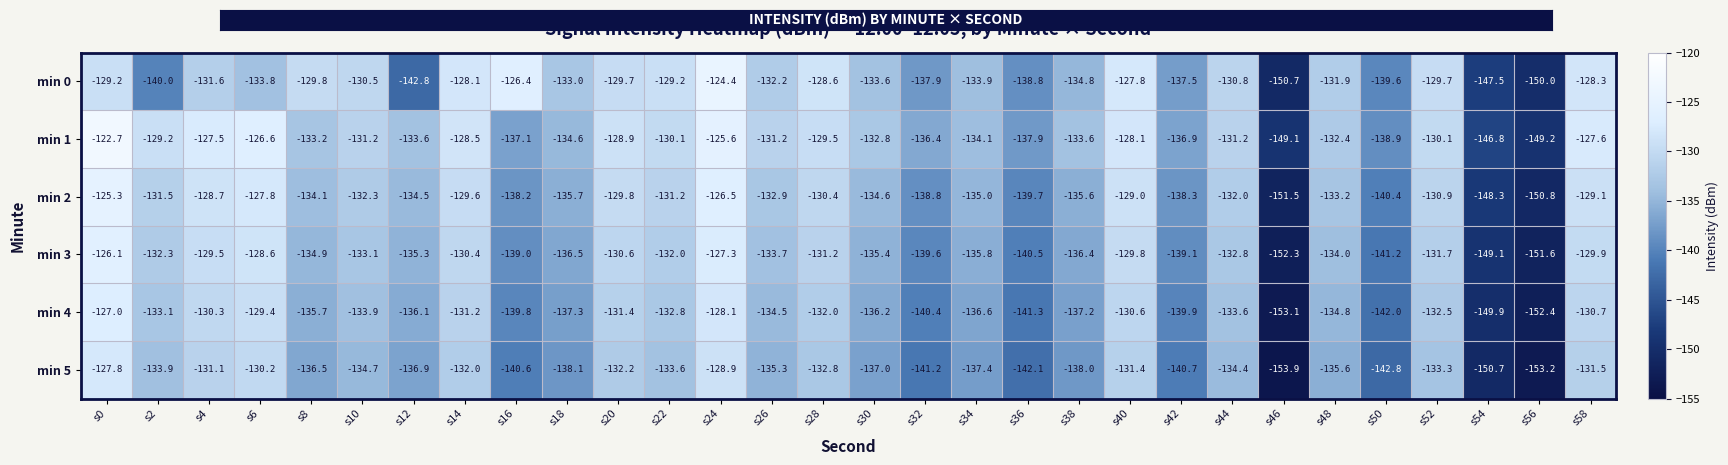

What is the difference between the min 5 values at s36 and s16?

1.5